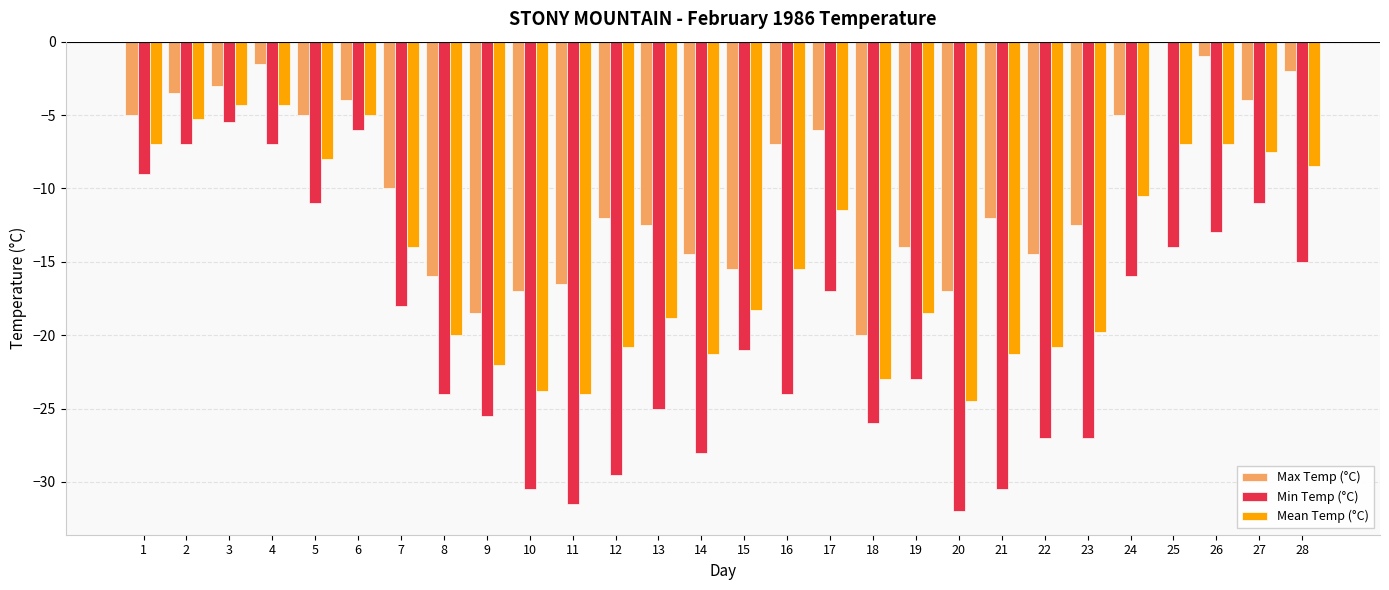

What is the sum of all Min Temp (°C) values?

-554.0